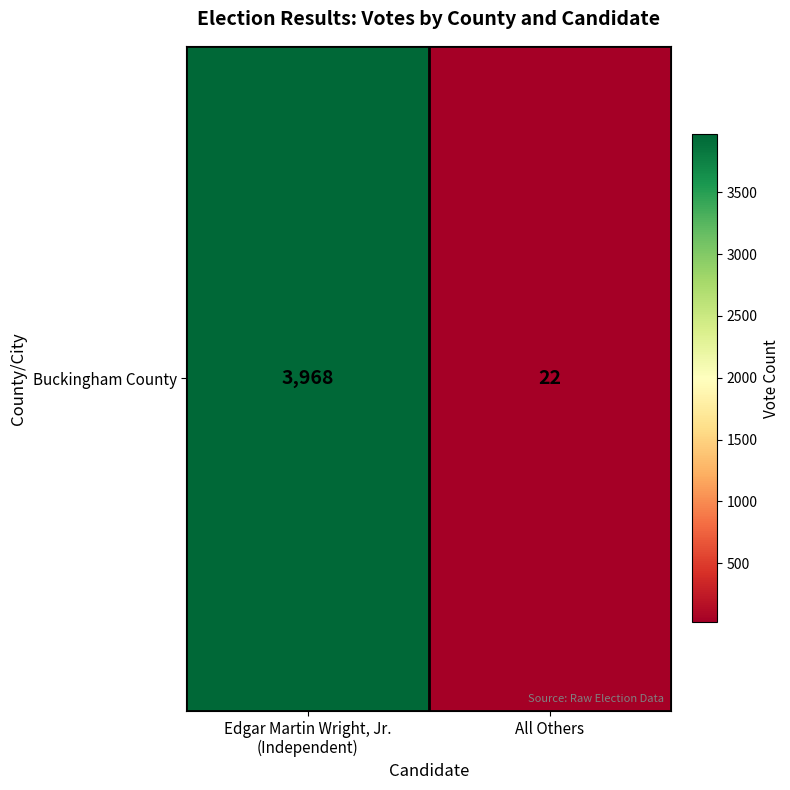

Rank the categories by value from lowest to highest.

All Others, Edgar Martin Wright, Jr.
(Independent)